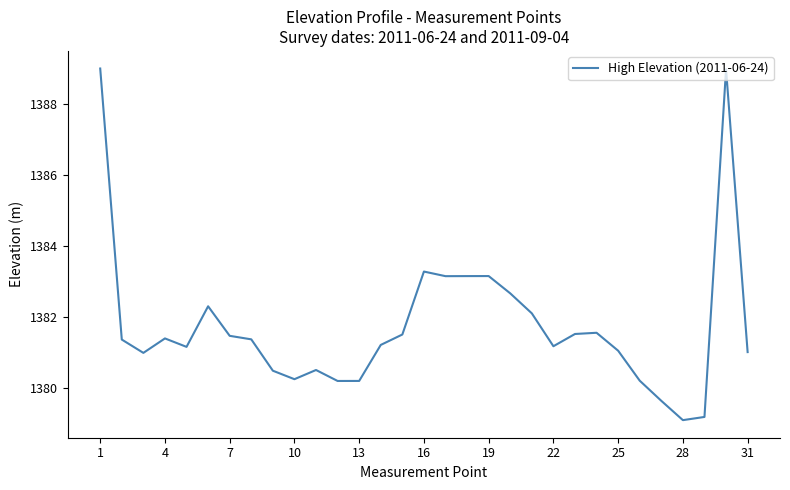

How many categories are shown in the chart?

31